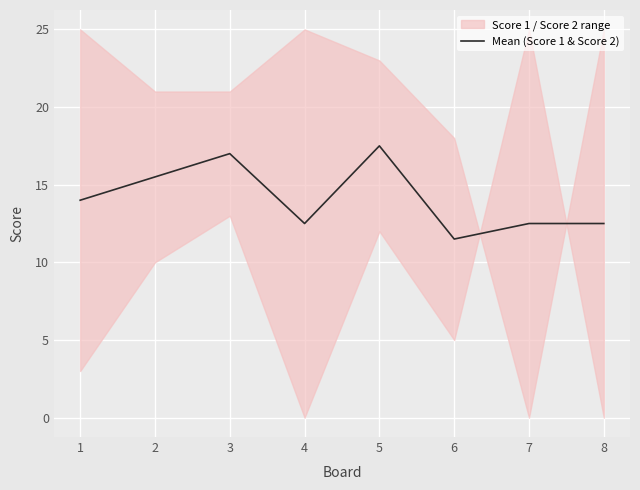

The value at 3 is 25.9. True or false?

False